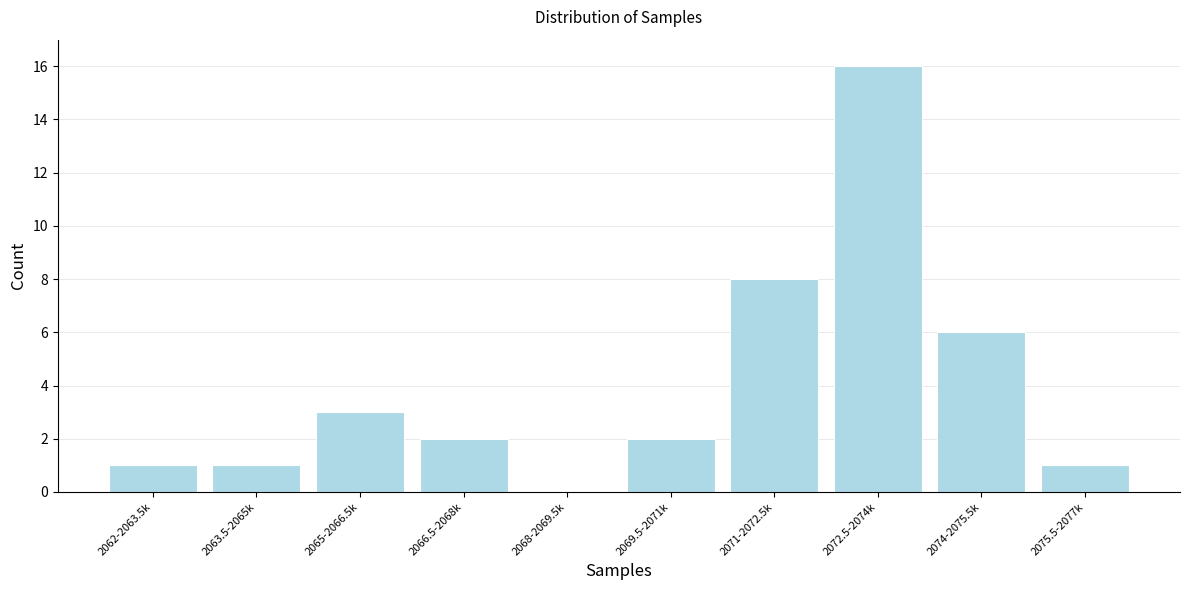

Reading left to right, what are all the values shown in this chart?

2062-2063.5k=1	2063.5-2065k=1	2065-2066.5k=3	2066.5-2068k=2	2068-2069.5k=0	2069.5-2071k=2	2071-2072.5k=8	2072.5-2074k=16	2074-2075.5k=6	2075.5-2077k=1